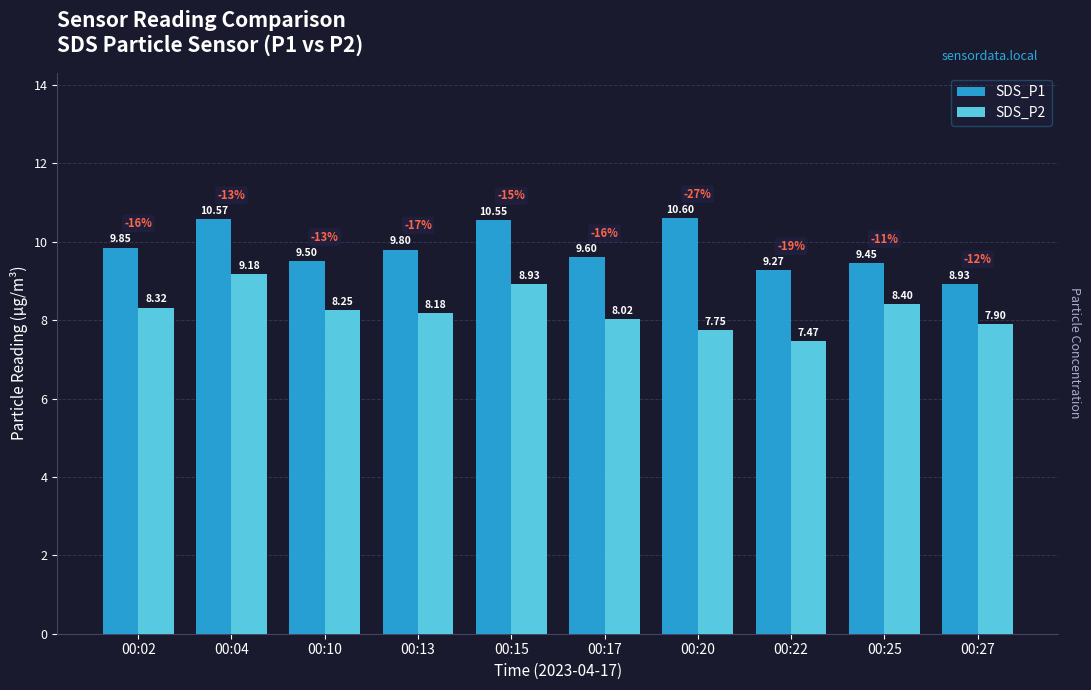

What is the difference between the SDS_P1 values at 00:27 and 00:04?

1.6